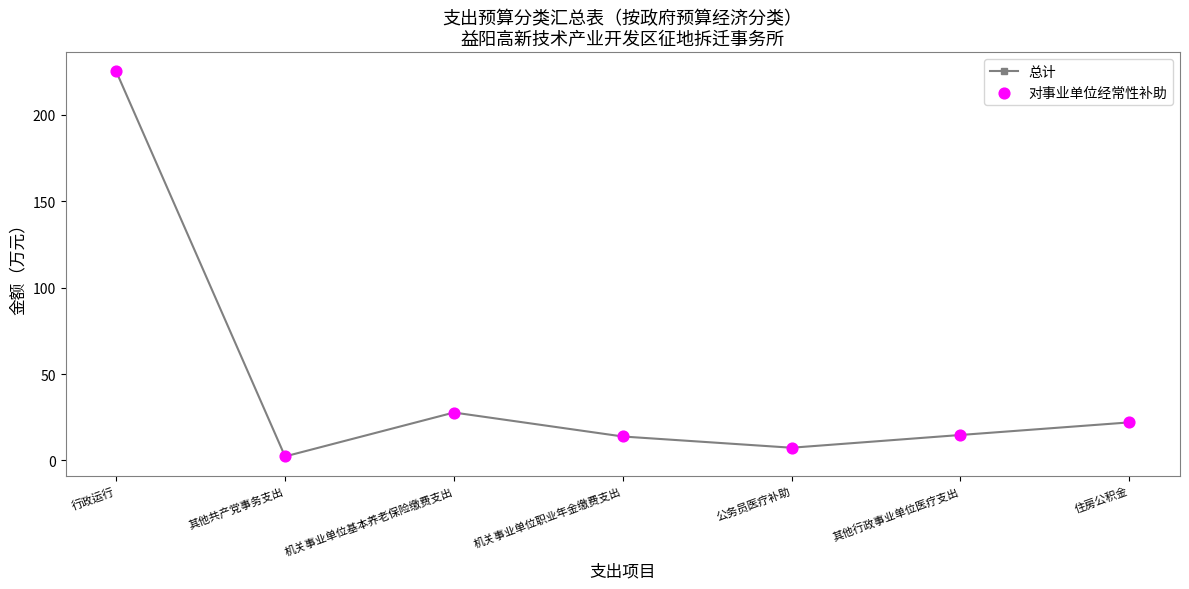

Between 行政运行 and 其他行政事业单位医疗支出, which is larger?

行政运行